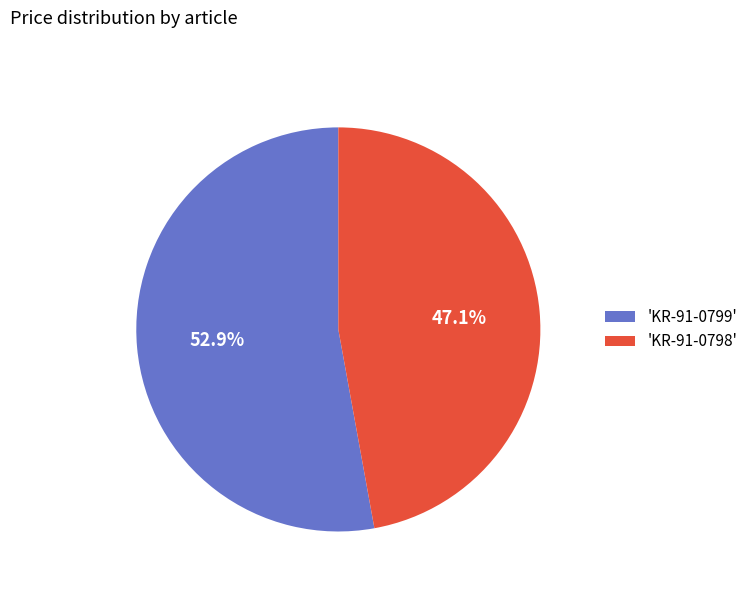

Which has a higher value, 'KR-91-0799' or 'KR-91-0798'?

'KR-91-0799'